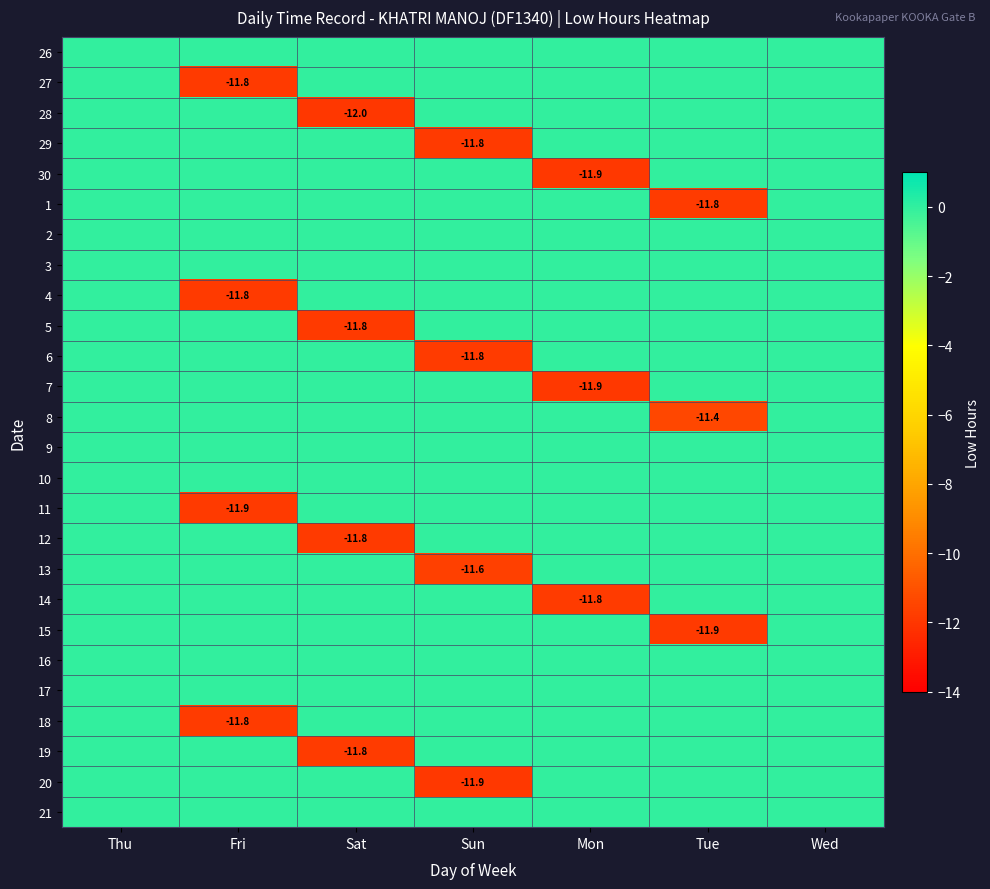

The 30 series shows -11.9 at Mon. True or false?

True